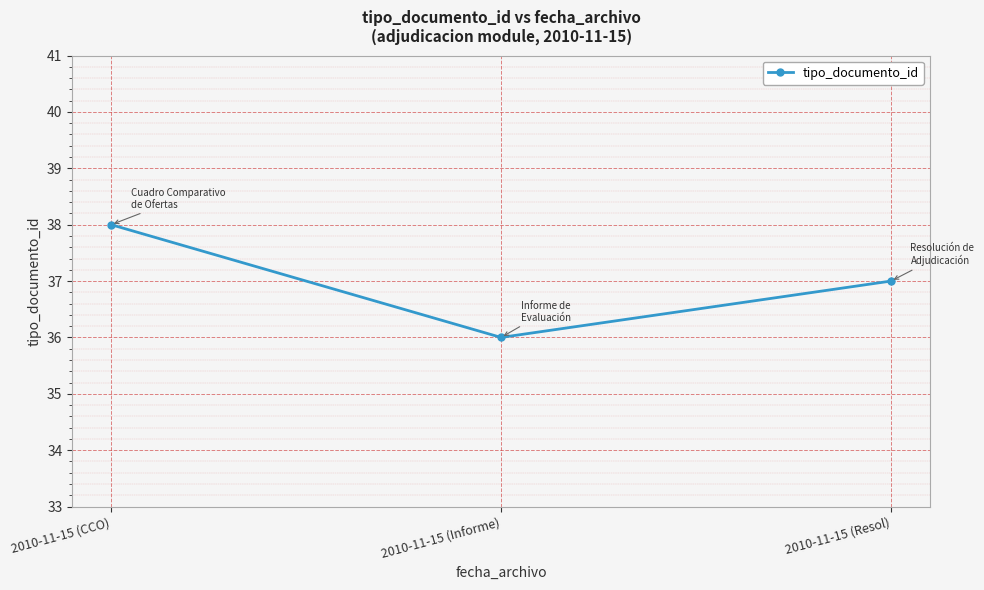

Approximately how many times larger is the value at 2010-11-15 (Informe) compared to 2010-11-15 (Resol)?

1.0